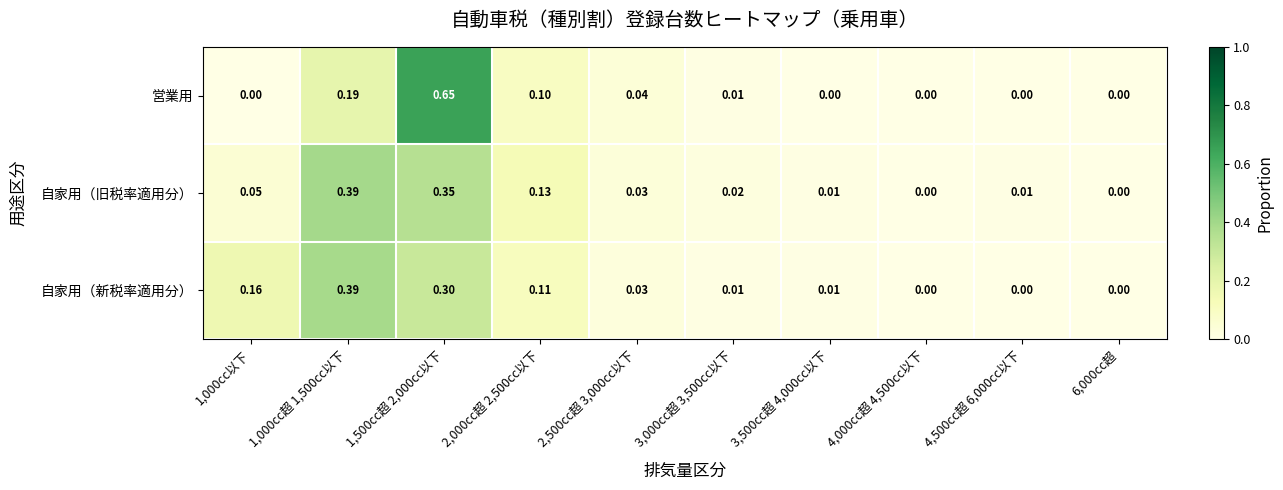

Which series has the widest spread of values?

営業用